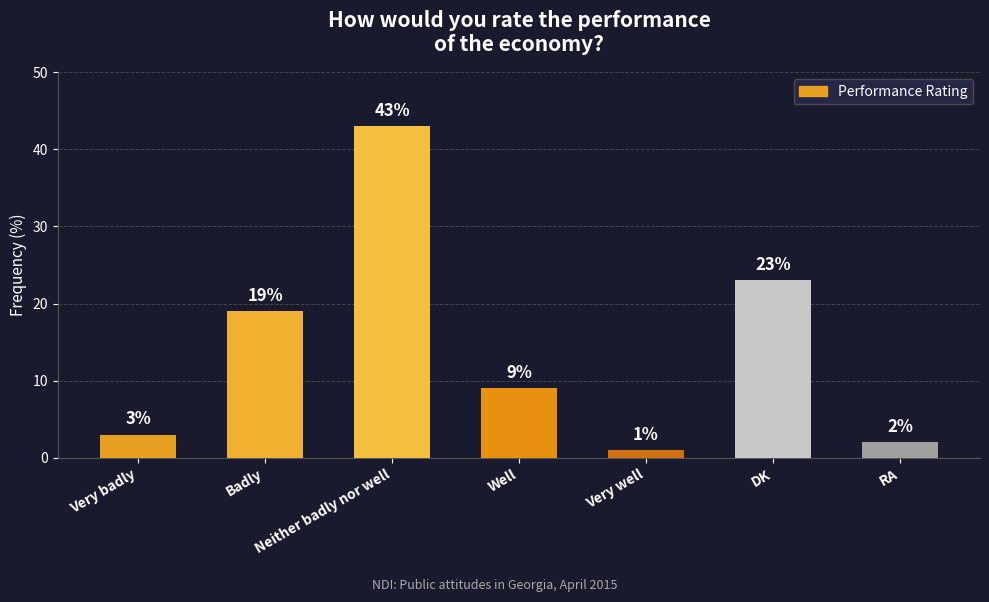

What is the label of the 4th bar from the left?

Well